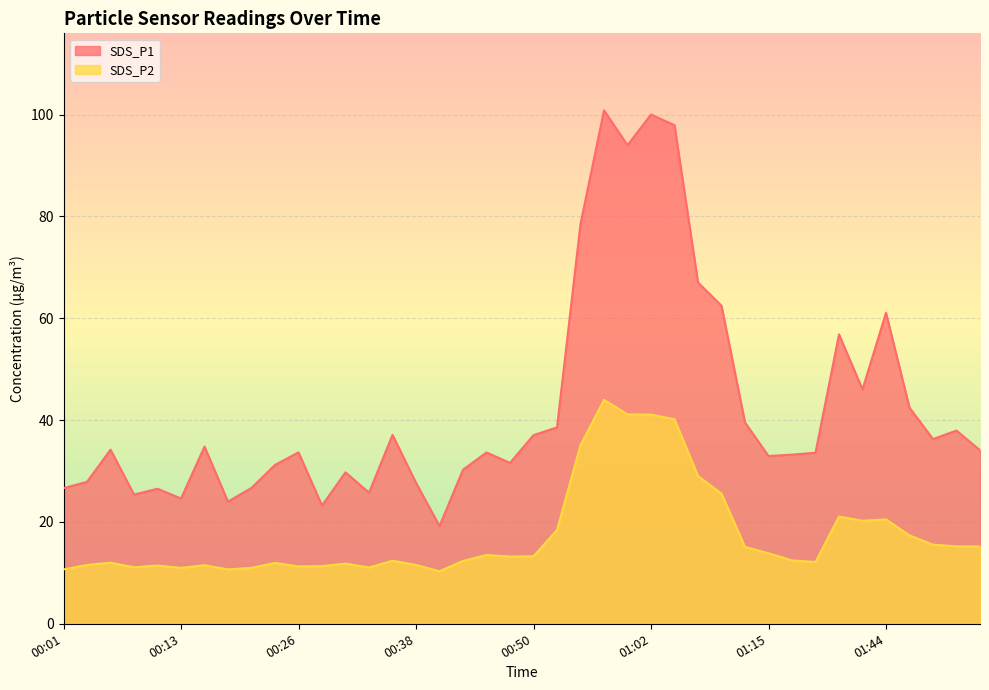

What is the minimum value shown in the chart?

10.3